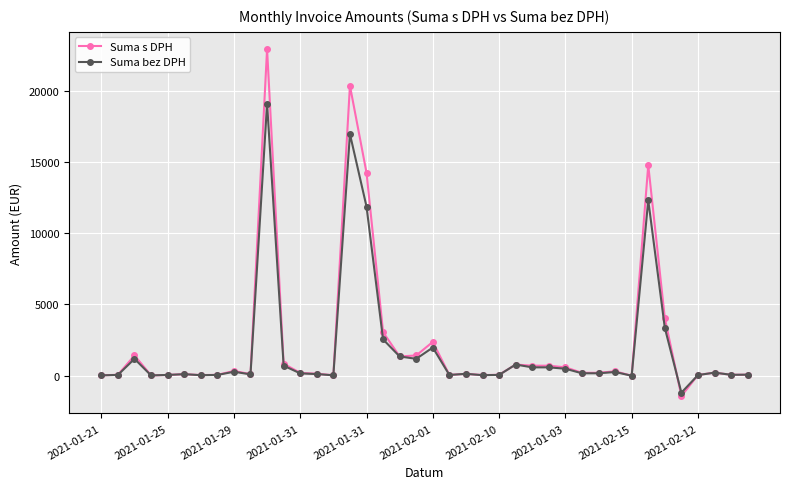

What is the minimum value shown in the chart?

-1434.5